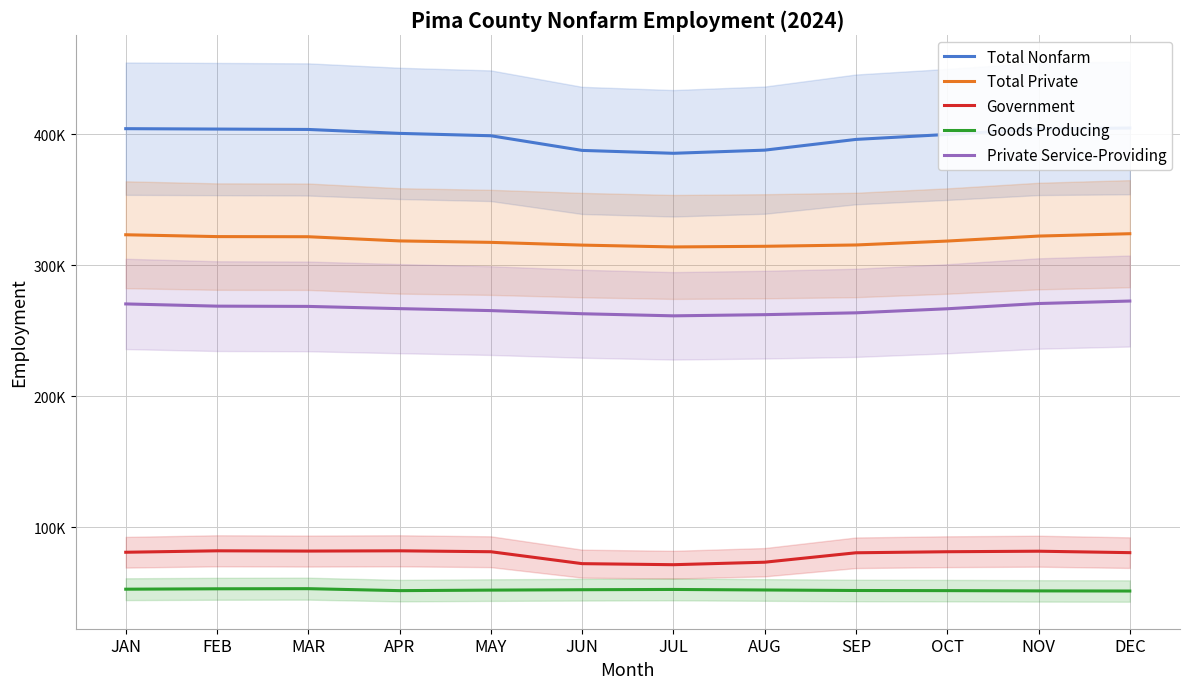

What is the total value across all series at SEP?

1108000